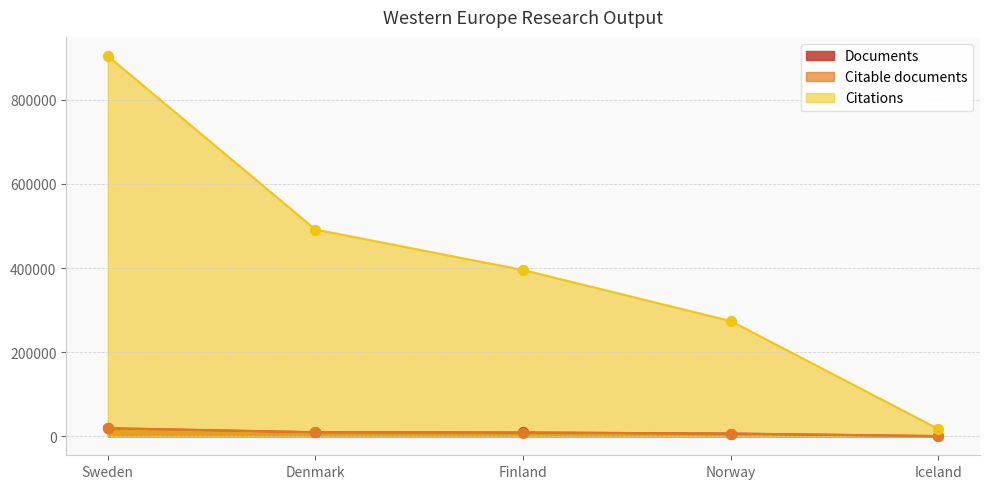

Which series contains the lowest Y value?

Citable documents